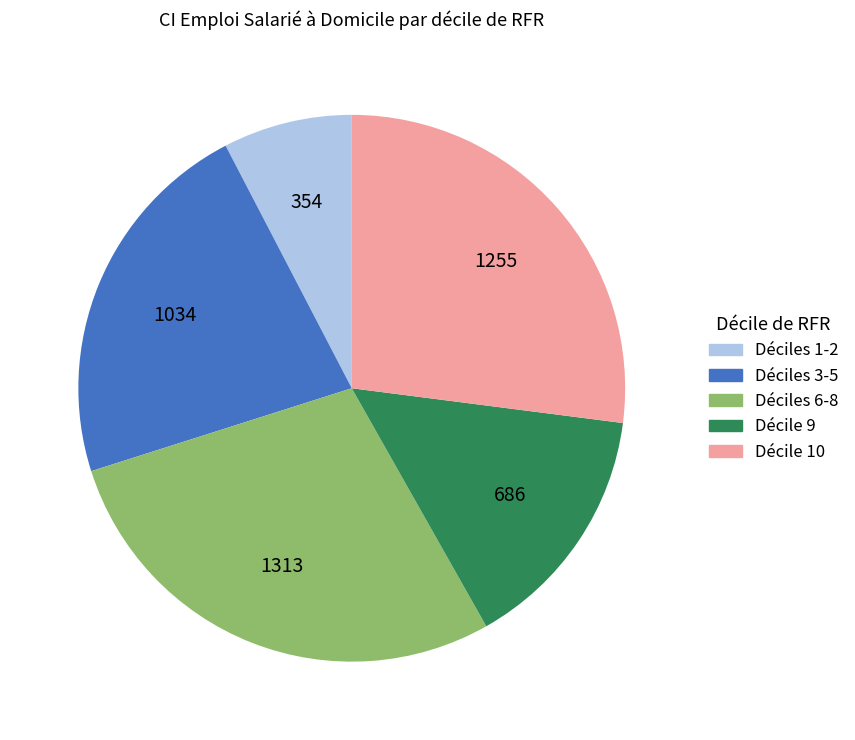

Is there a majority slice in this chart?

No